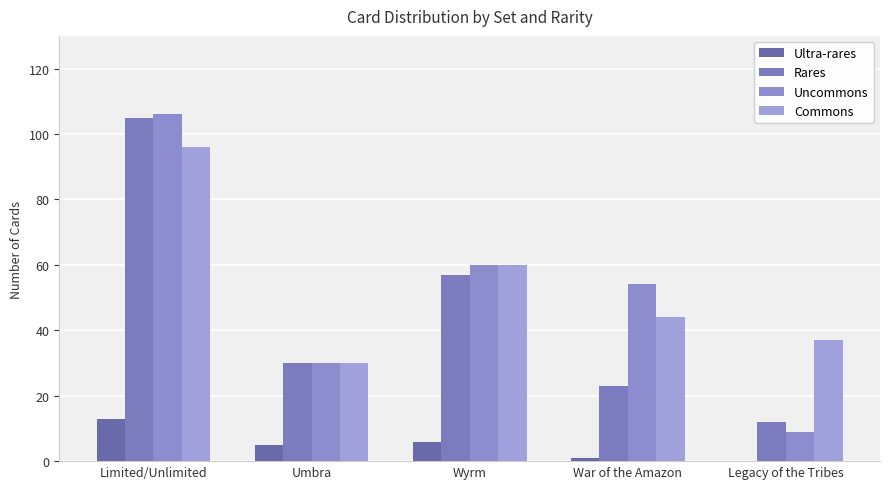

The Uncommons series shows 9 at Legacy of the Tribes. True or false?

True